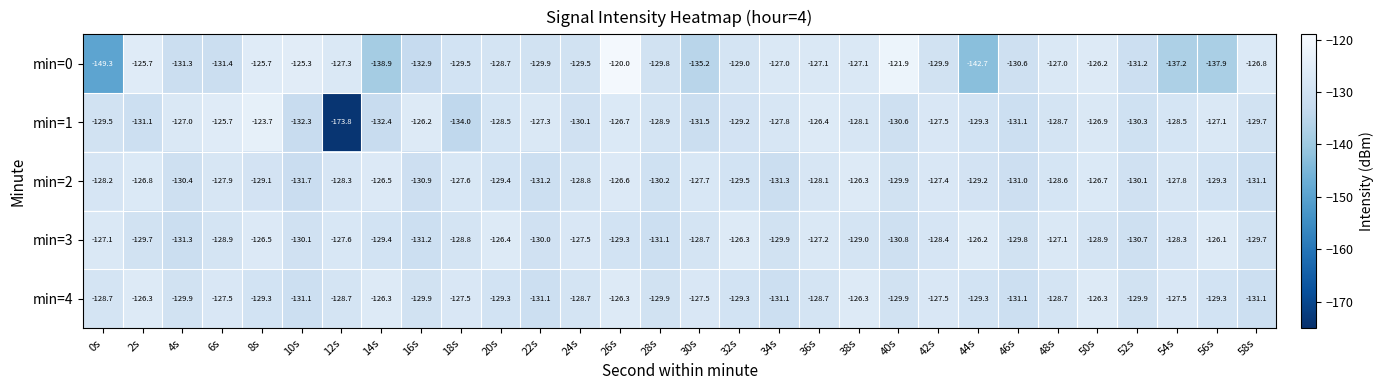

What is the difference between the highest and lowest values at 20s?

3.0